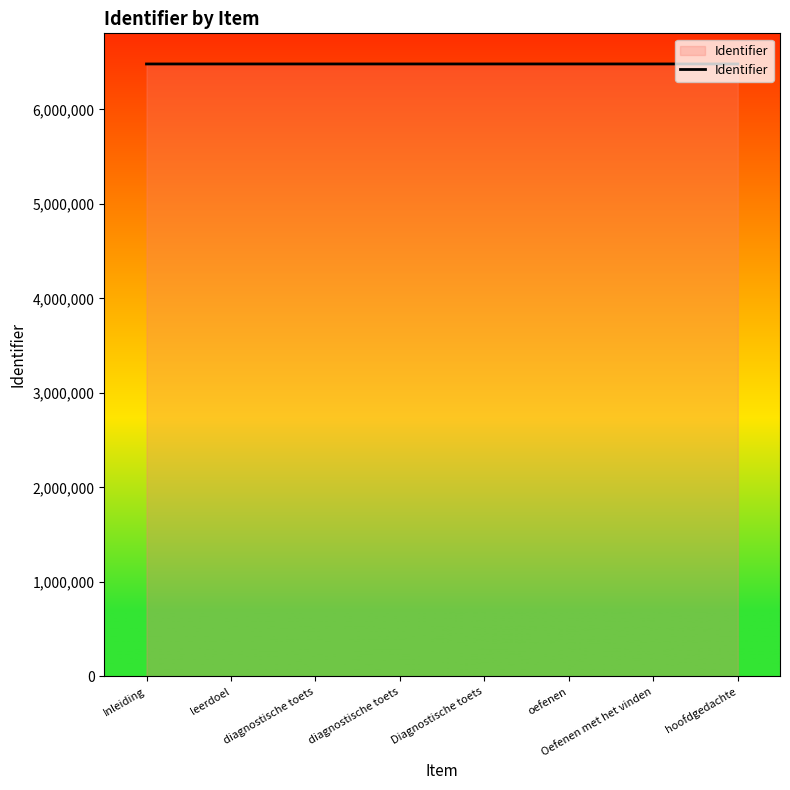

Is it true that the value at diagnostische toets is 3395286?

False